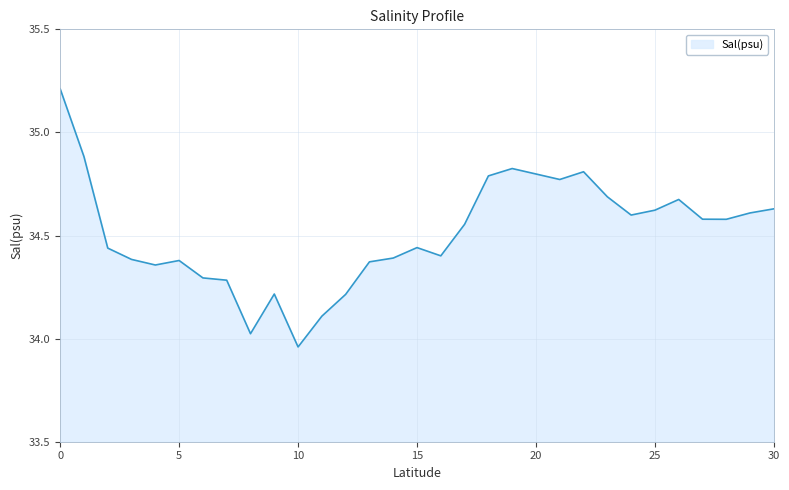

What is the maximum value shown in the chart?

35.2